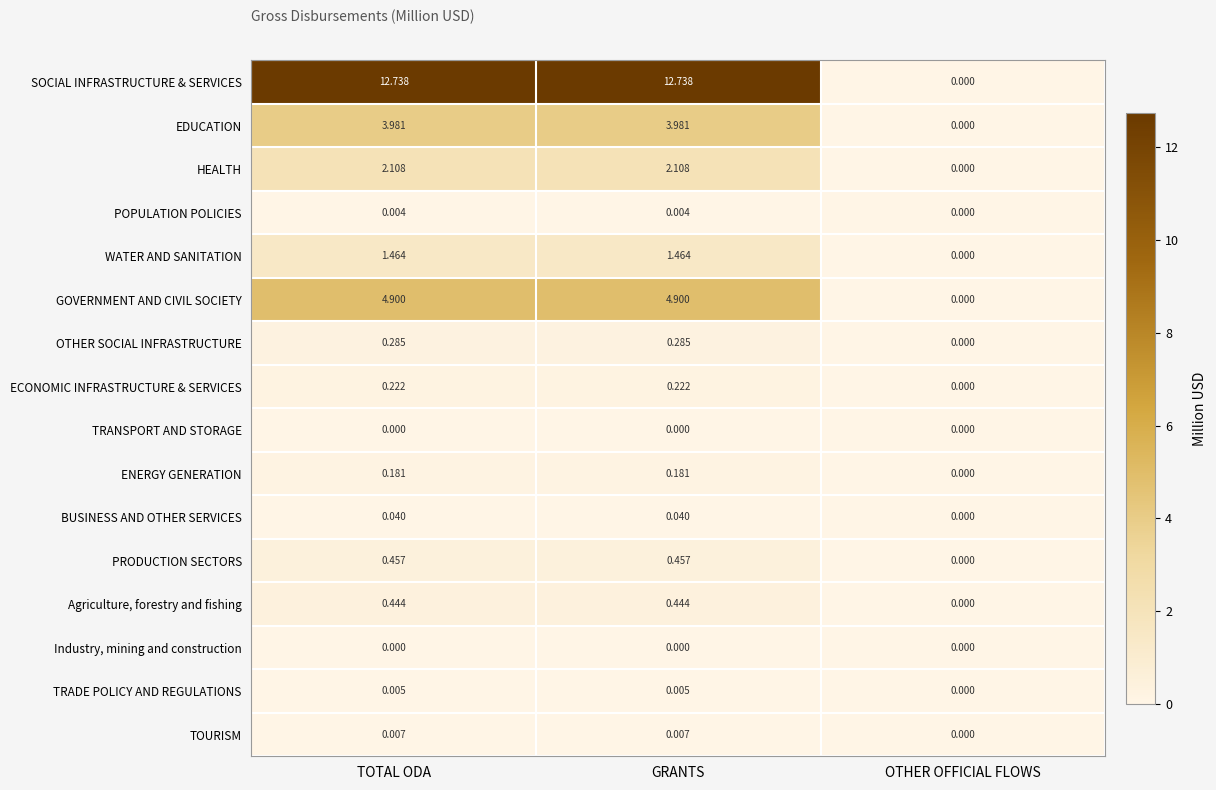

Where is HEALTH nearest to the value 1?

OTHER OFFICIAL FLOWS